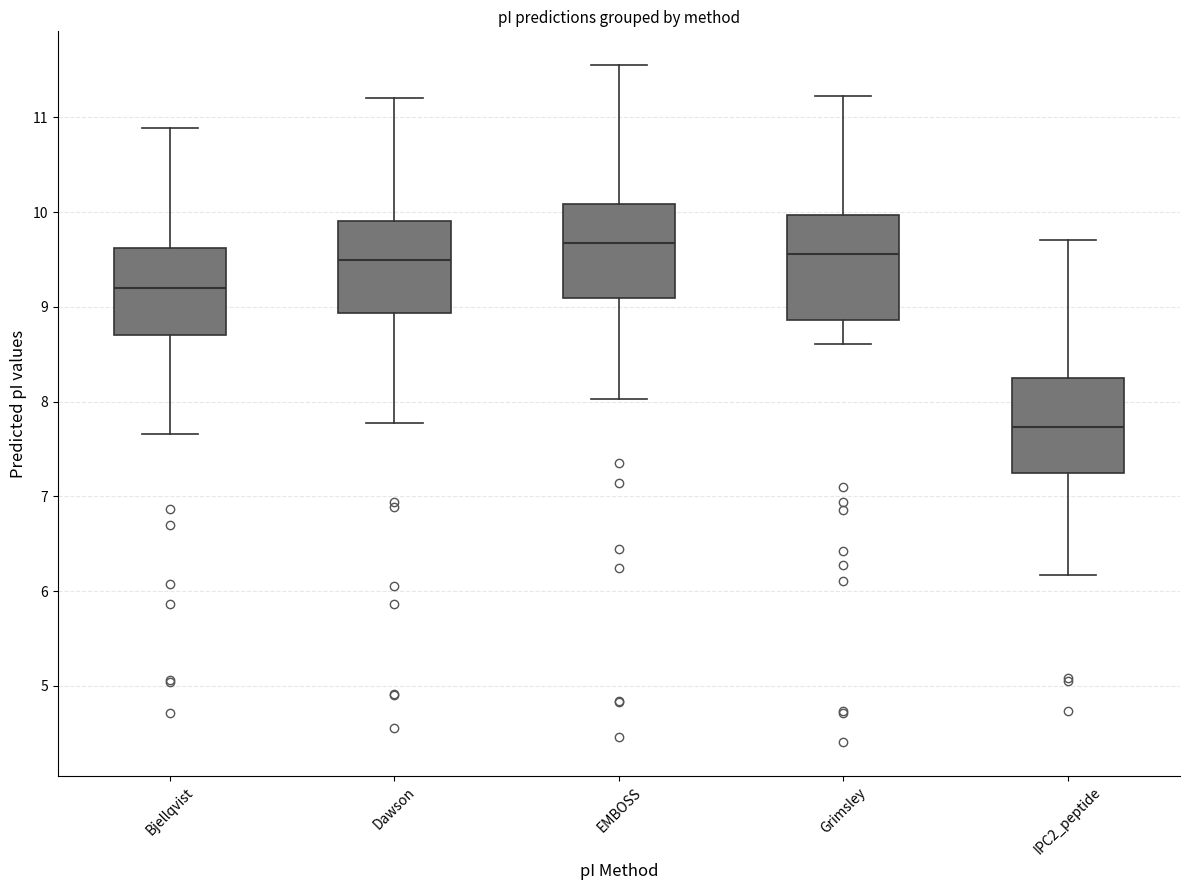

Reading left to right, transcribe this box plot: for each box, give where its median line is, the range the box spans, and where its two whiskers end, as read against the y-axis. The values are not printed on the chart, so give them approximately, as read against the axis.

Bjellqvist: median 9.2, box 8.7 to 9.6, whiskers 7.7 to 10.9
Dawson: median 9.5, box 8.9 to 9.9, whiskers 7.8 to 11.2
EMBOSS: median 9.7, box 9.1 to 10.1, whiskers 8.0 to 11.6
Grimsley: median 9.6, box 8.9 to 10.0, whiskers 8.6 to 11.2
IPC2_peptide: median 7.7, box 7.2 to 8.3, whiskers 6.2 to 9.7